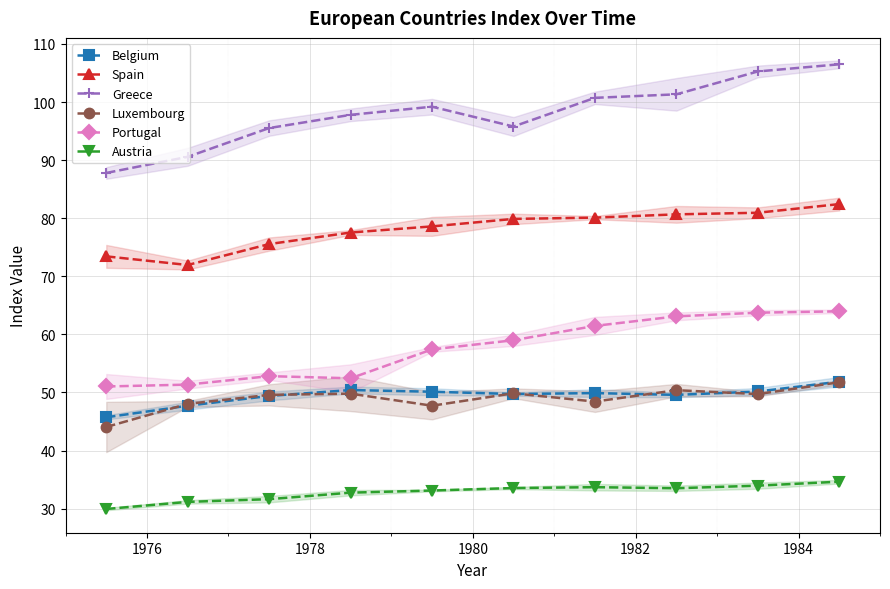

What is the value of the Luxembourg point at the 10th from the left?

51.7